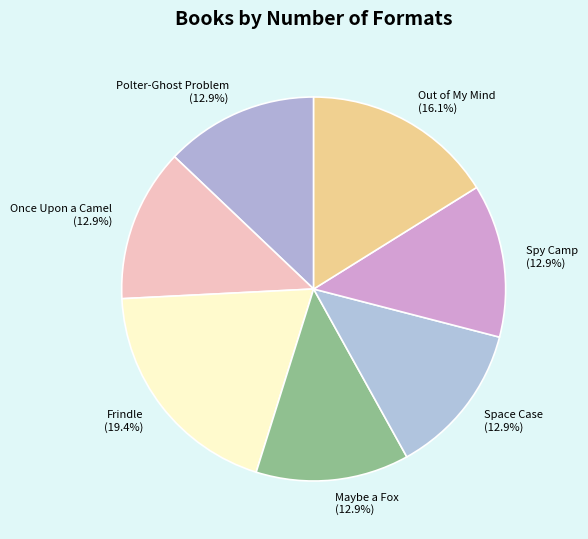

Count the number of slices in the pie.

7